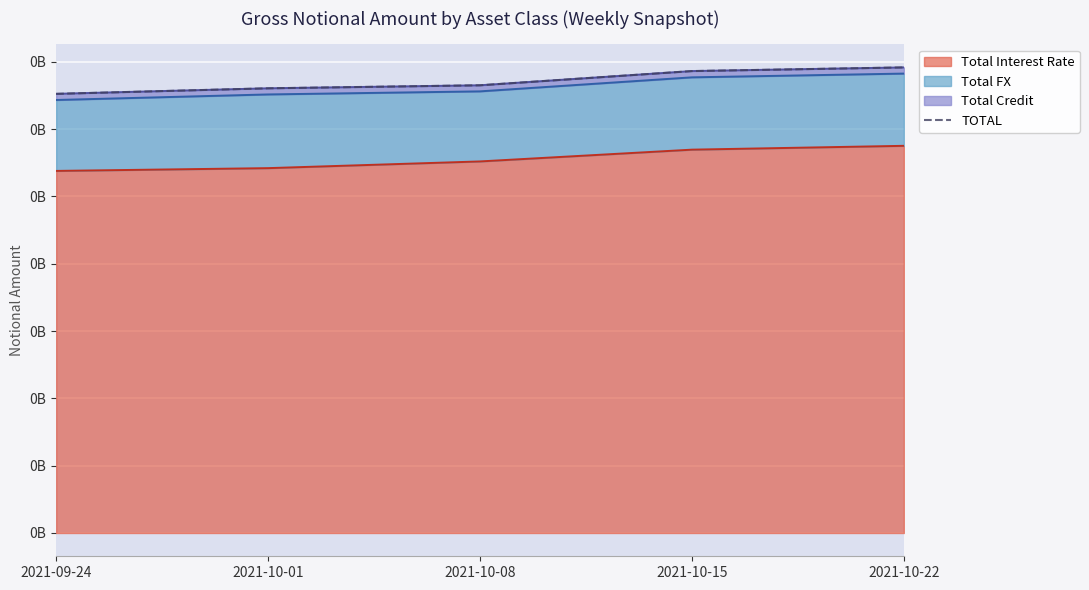

What is the label of the 2nd point from the right?

2021-10-15